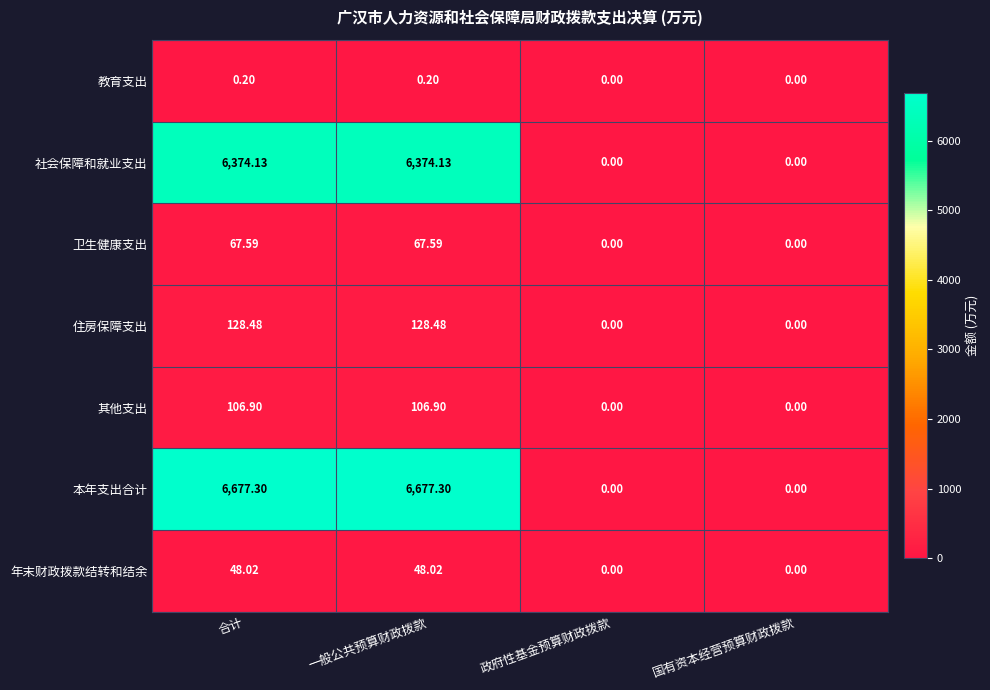

At which label does 本年支出合计 first exceed 6677?

合计